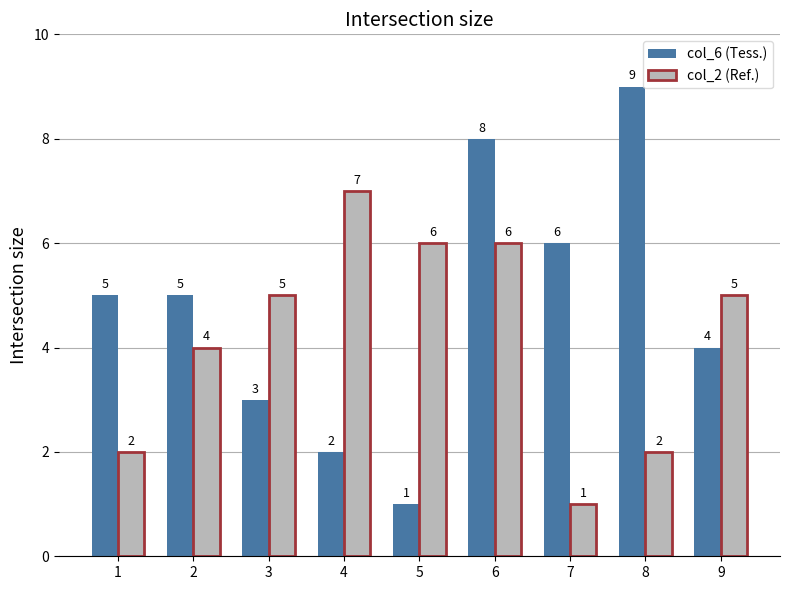

At which category is the sum across all series the highest?

6